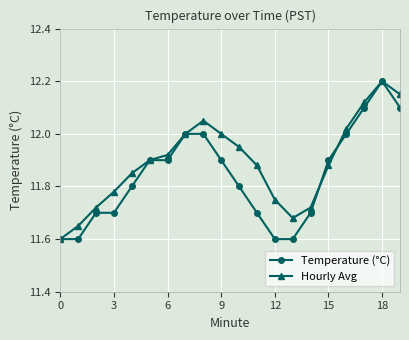

In Hourly Avg, how many points are higher than both neighbors (excluding endpoints)?

2